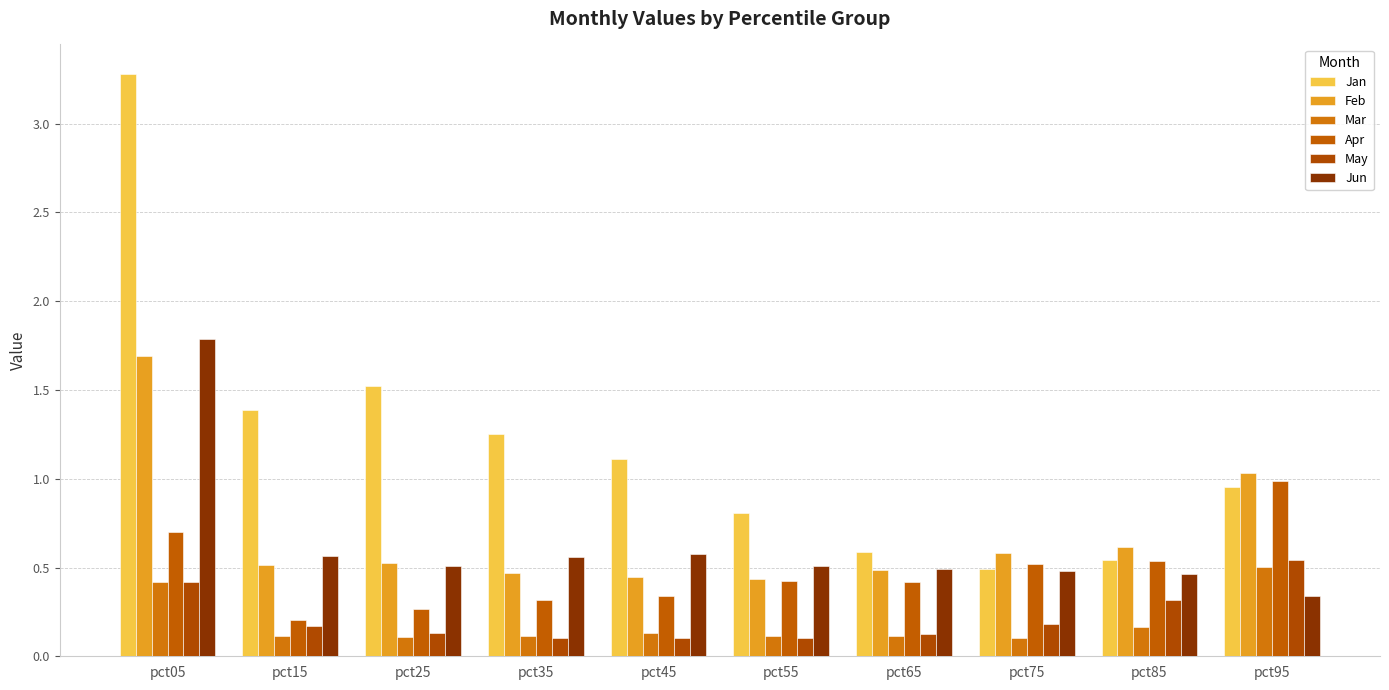

Between pct75 and pct95, which is larger?

pct95